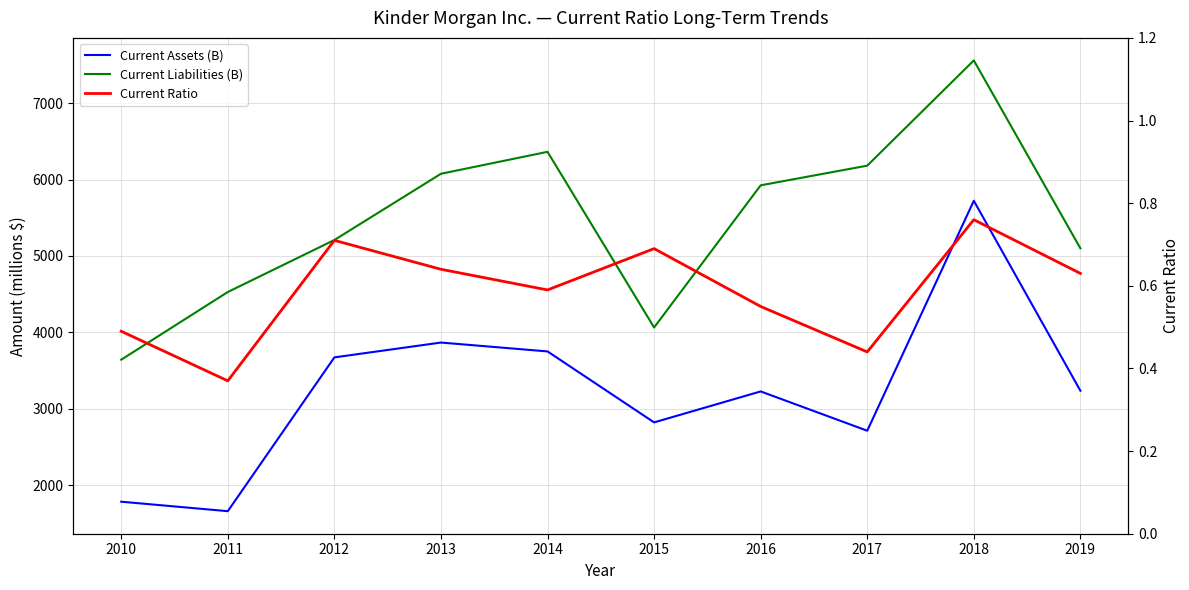

What is the difference between the maximum and minimum values in the Current Ratio series?

0.4